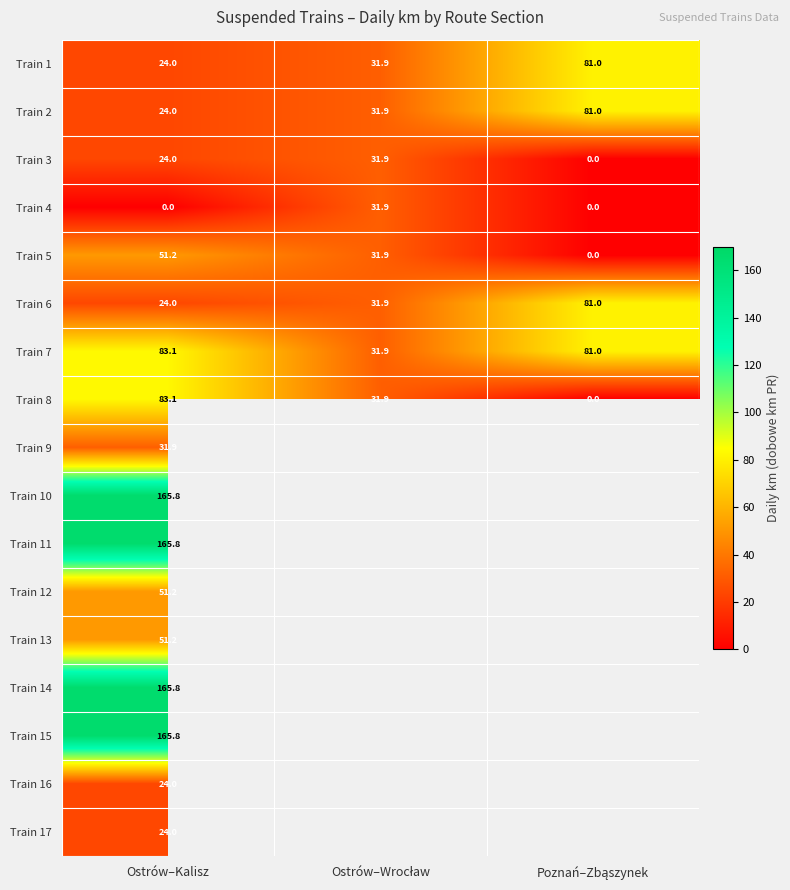

Count the number of categories in the chart.

3